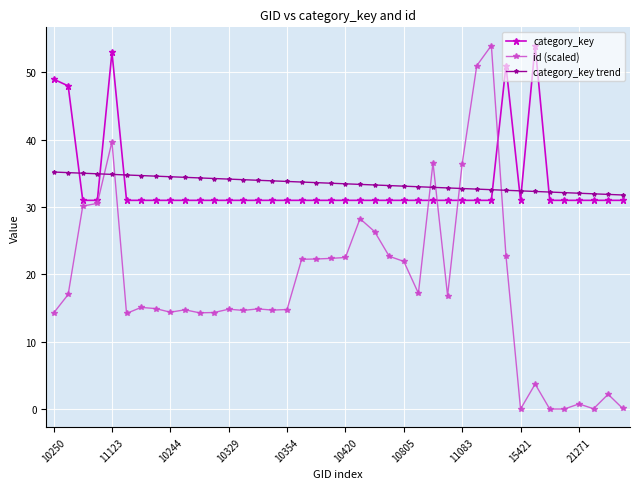

Which series has the widest spread of values?

id (scaled)